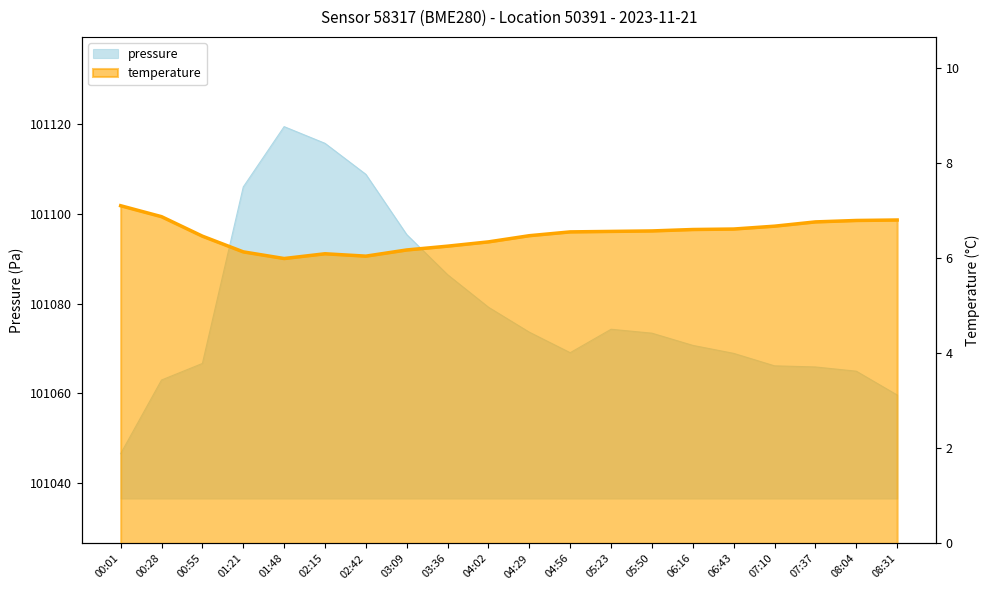

What position from the right is 01:21?

17